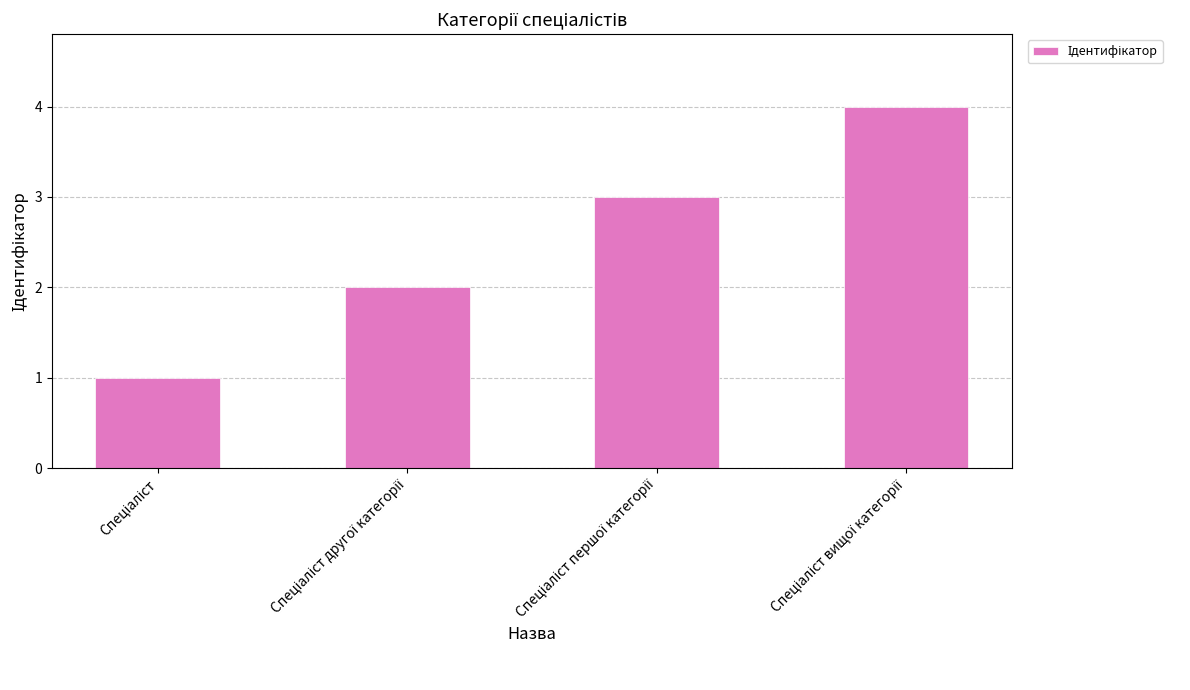

What is the difference between the maximum and minimum values?

3